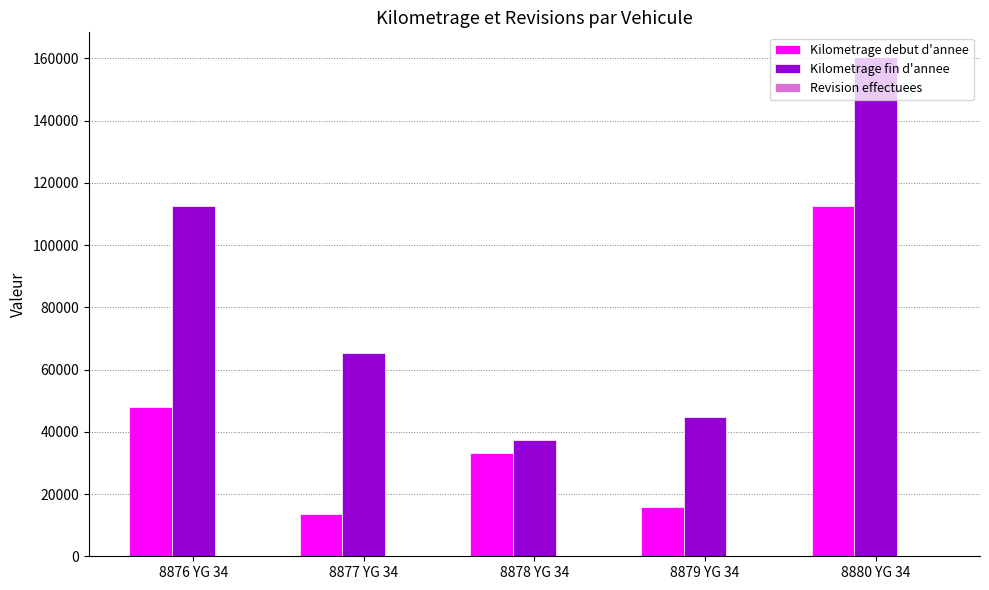

Count the number of data series in this chart.

3